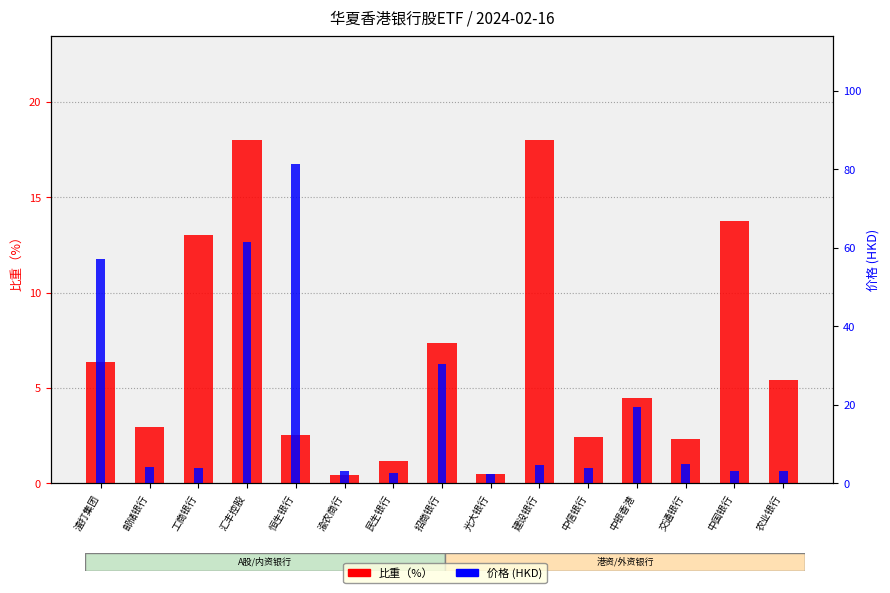

At which category is the sum across all series the highest?

恒生银行